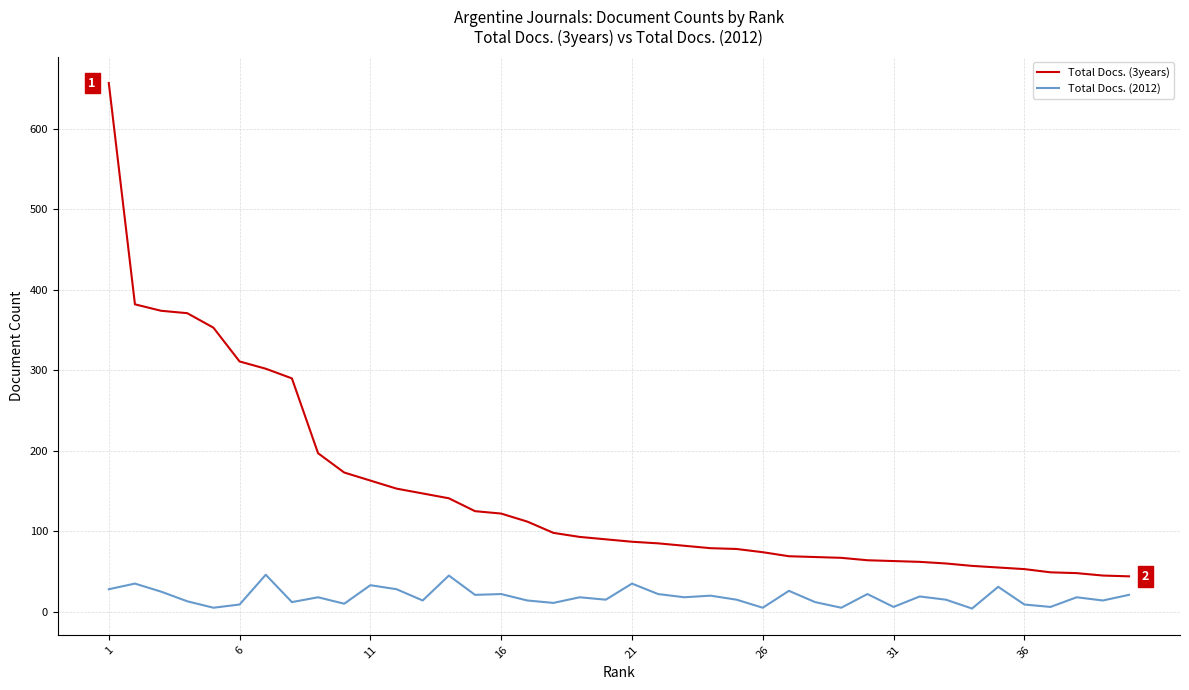

List the series in order of their overall mean, highest first.

Total Docs. (3years), Total Docs. (2012)